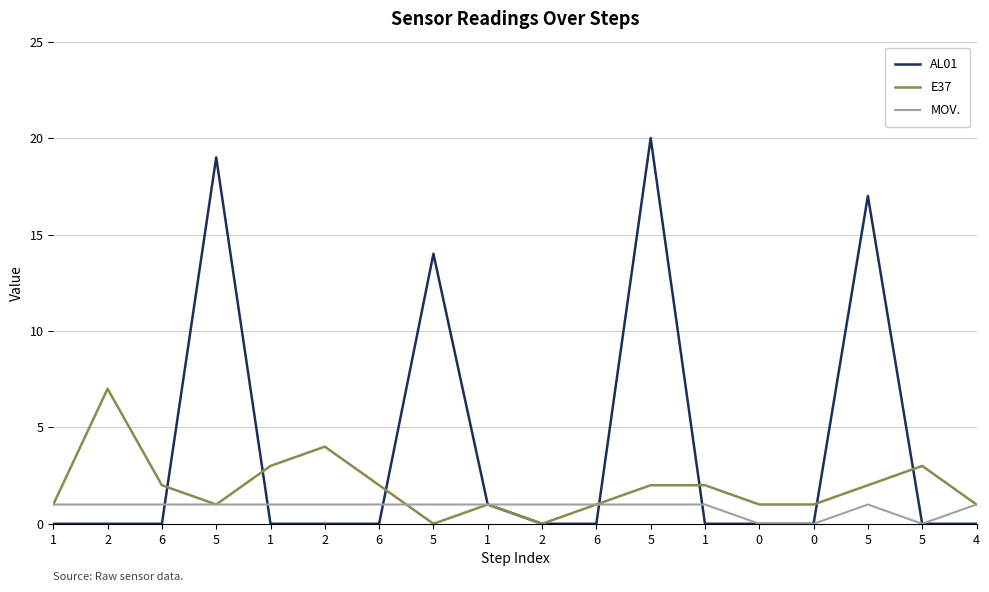

At which category does E37 reach its first local valley?

5